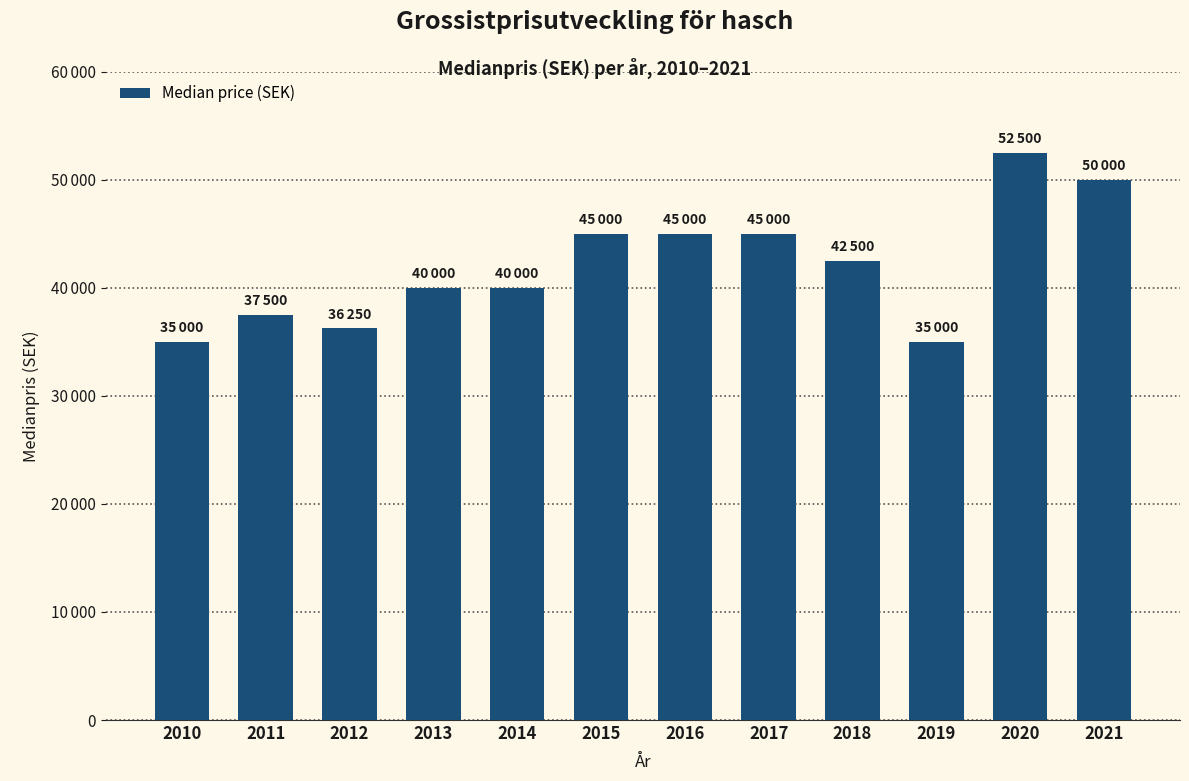

Is it true that the value at 2019 is 35000?

True